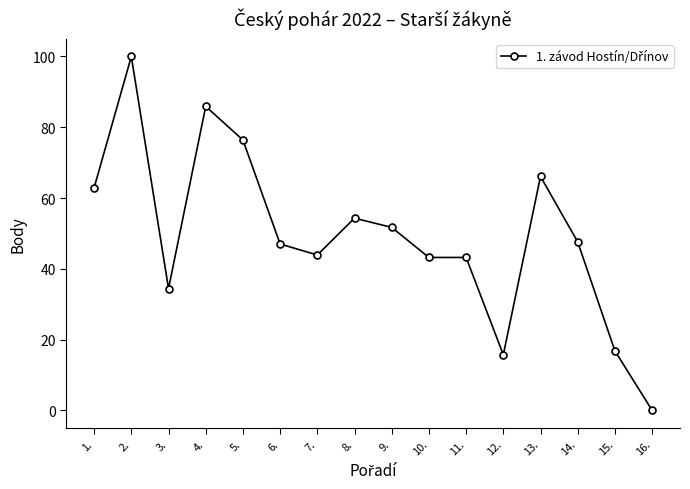

How many positive values are there?

15